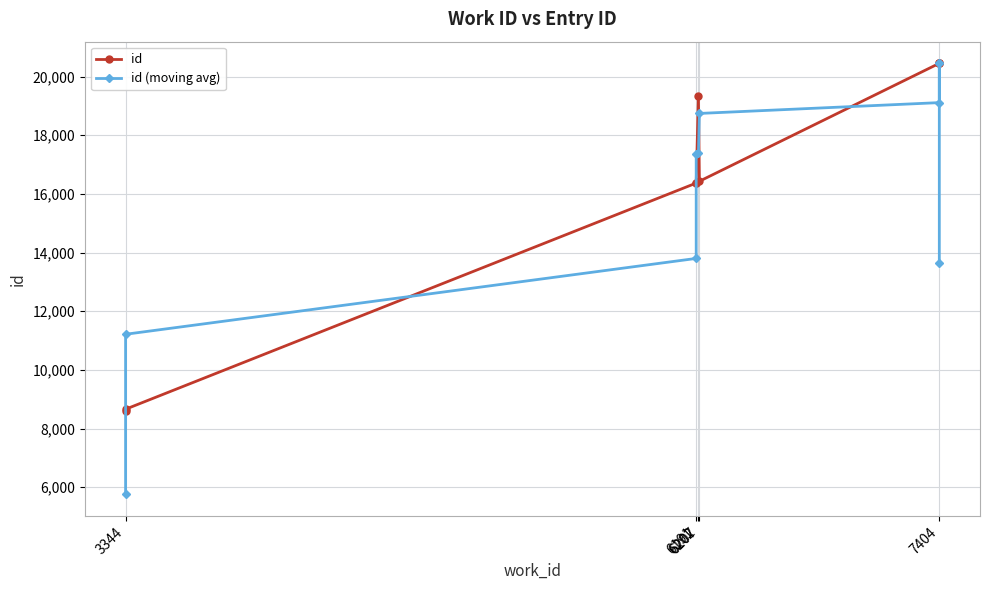

What is the label of the 10th point from the right?

3344